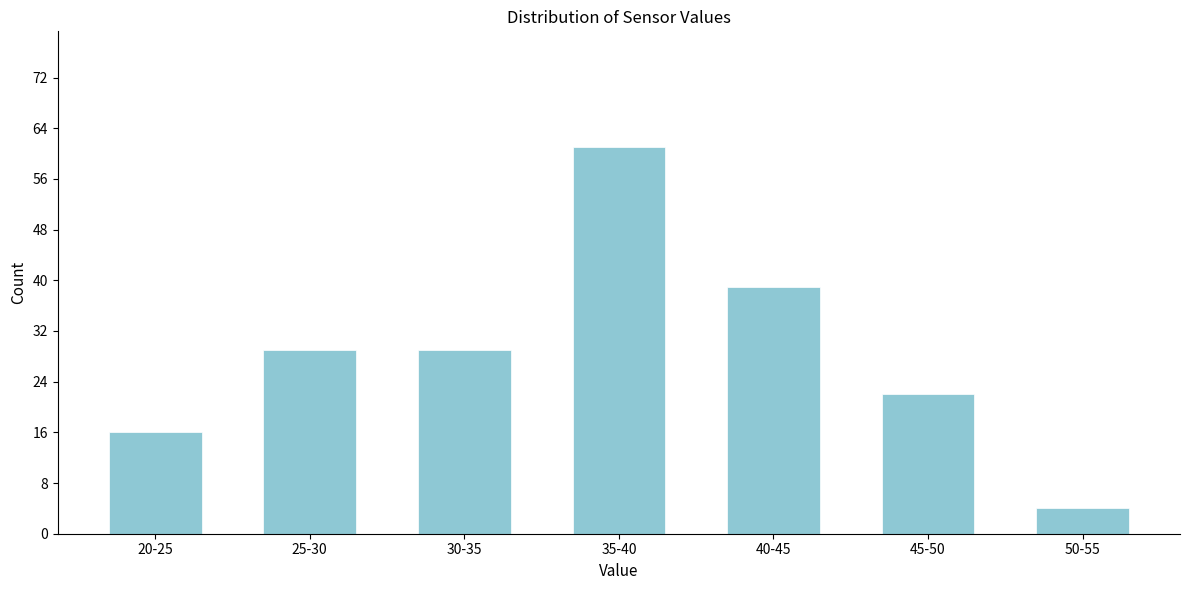

Reading left to right, extract all data points from this chart.

16	29	29	61	39	22	4